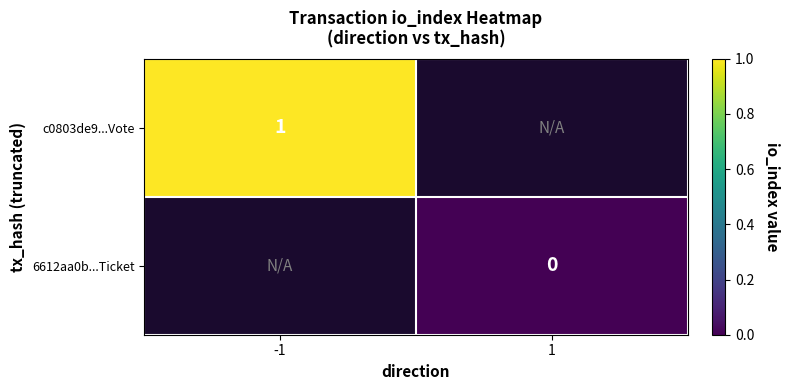

True or false: c0803de9...Vote has a value of 1 at -1.

True